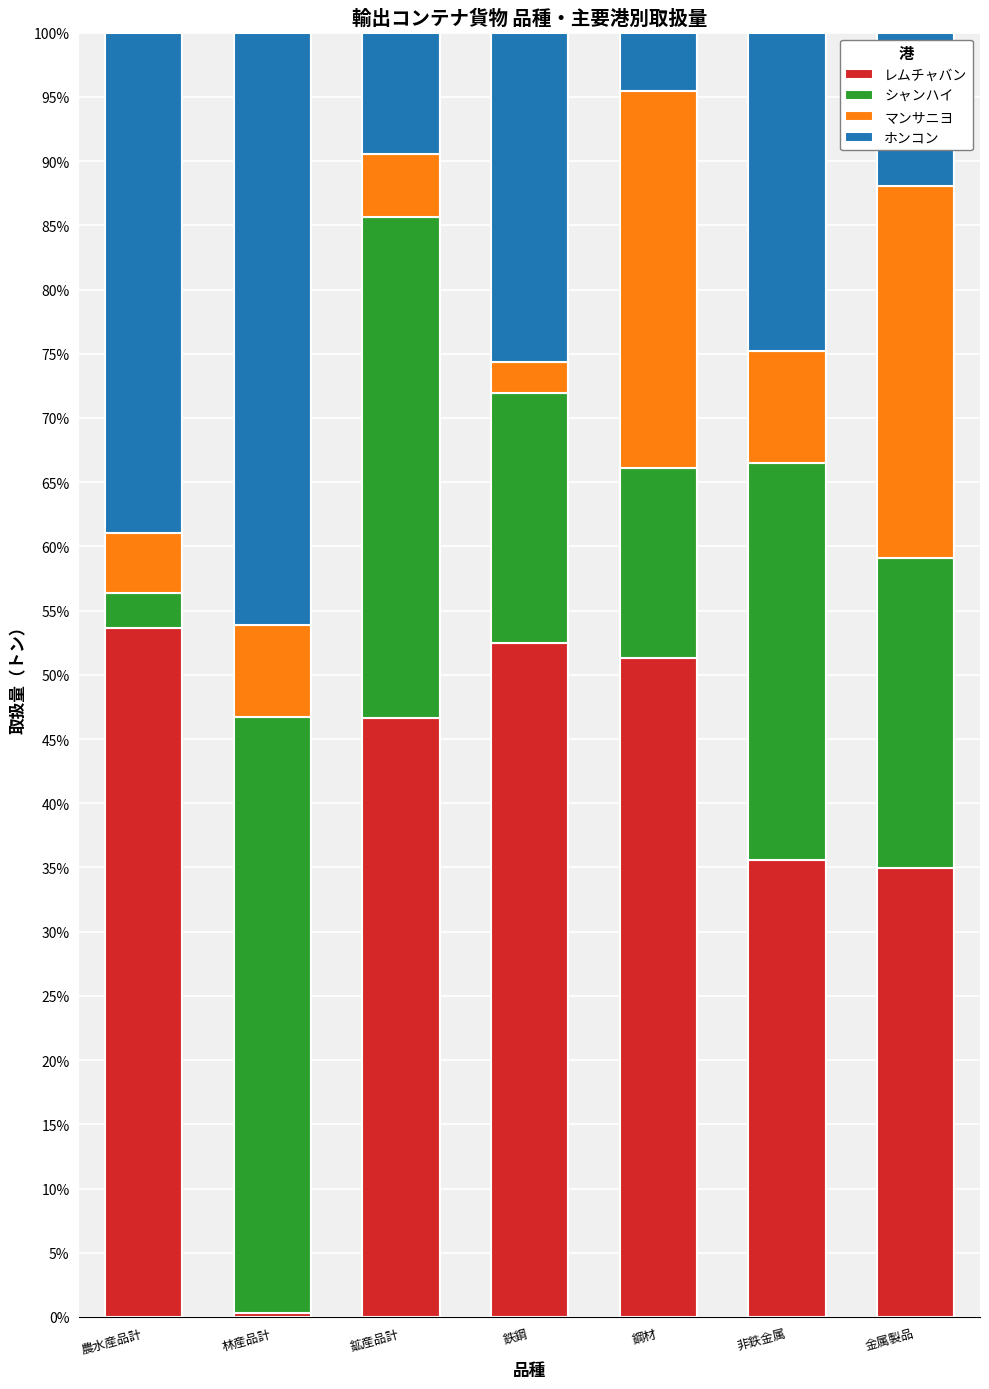

What is the total value across all series at 農水産品計?

100.0